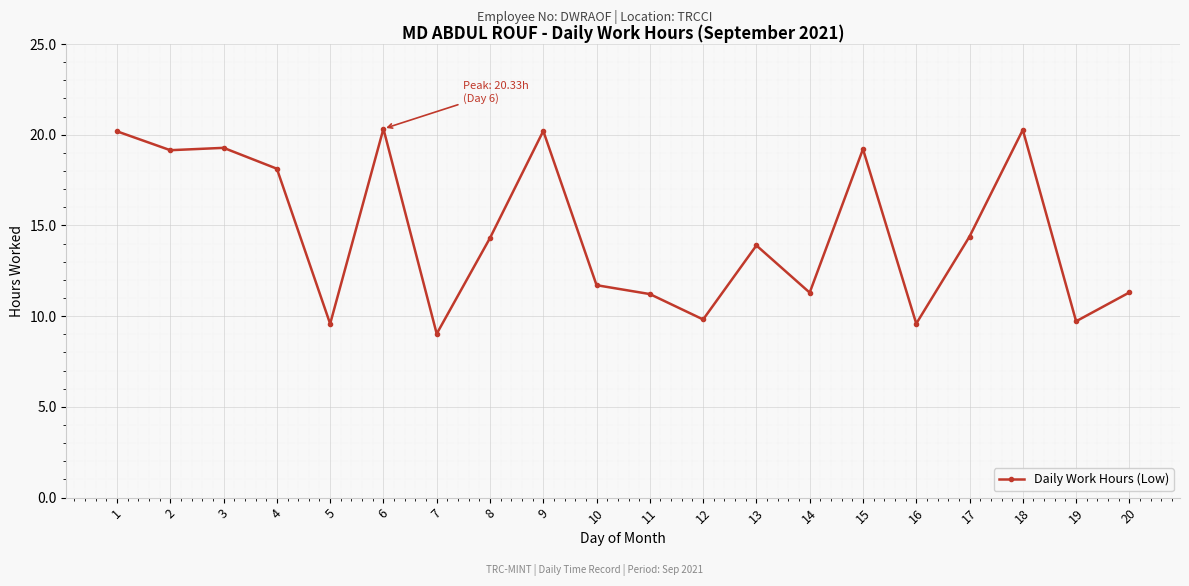

What is the ratio of the value at 18 to the value at 5?

2.1